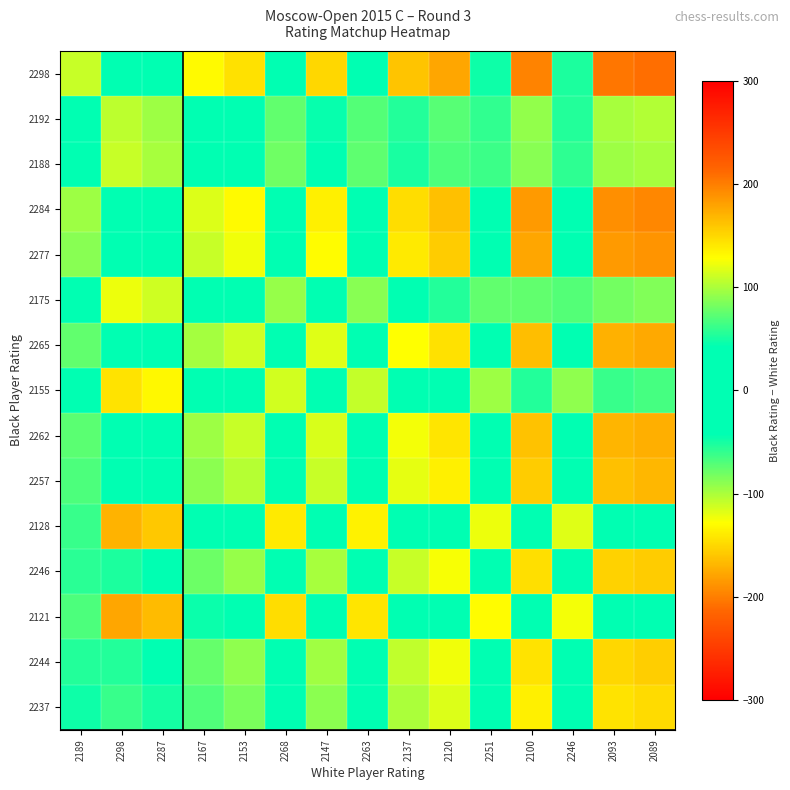

Reading left to right, extract all data points from this chart.

2298: 2189=109	2298=0	2287=11	2167=131	2153=145	2268=30	2147=151	2263=35	2137=161	2120=178	2251=47	2100=198	2246=52	2093=205	2089=209
2192: 2189=3	2298=-106	2287=-95	2167=25	2153=39	2268=-76	2147=45	2263=-71	2137=55	2120=72	2251=-59	2100=92	2246=-54	2093=99	2089=103
2188: 2189=-1	2298=-110	2287=-99	2167=21	2153=35	2268=-80	2147=41	2263=-75	2137=51	2120=68	2251=-63	2100=88	2246=-58	2093=95	2089=99
2284: 2189=95	2298=-14	2287=-3	2167=117	2153=131	2268=16	2147=137	2263=21	2137=147	2120=164	2251=33	2100=184	2246=38	2093=191	2089=195
2277: 2189=88	2298=-21	2287=-10	2167=110	2153=124	2268=9	2147=130	2263=14	2137=140	2120=157	2251=26	2100=177	2246=31	2093=184	2089=188
2175: 2189=-14	2298=-123	2287=-112	2167=8	2153=22	2268=-93	2147=28	2263=-88	2137=38	2120=55	2251=-76	2100=75	2246=-71	2093=82	2089=86
2265: 2189=76	2298=-33	2287=-22	2167=98	2153=112	2268=-3	2147=118	2263=2	2137=128	2120=145	2251=14	2100=165	2246=19	2093=172	2089=176
2155: 2189=-34	2298=-143	2287=-132	2167=-12	2153=2	2268=-113	2147=8	2263=-108	2137=18	2120=35	2251=-96	2100=55	2246=-91	2093=62	2089=66
2262: 2189=73	2298=-36	2287=-25	2167=95	2153=109	2268=-6	2147=115	2263=-1	2137=125	2120=142	2251=11	2100=162	2246=16	2093=169	2089=173
2257: 2189=68	2298=-41	2287=-30	2167=90	2153=104	2268=-11	2147=110	2263=-6	2137=120	2120=137	2251=6	2100=157	2246=11	2093=164	2089=168
2128: 2189=-61	2298=-170	2287=-159	2167=-39	2153=-25	2268=-140	2147=-19	2263=-135	2137=-9	2120=8	2251=-123	2100=28	2246=-118	2093=35	2089=39
2246: 2189=57	2298=-52	2287=-41	2167=79	2153=93	2268=-22	2147=99	2263=-17	2137=109	2120=126	2251=-5	2100=146	2246=0	2093=153	2089=157
2121: 2189=-68	2298=-177	2287=-166	2167=-46	2153=-32	2268=-147	2147=-26	2263=-142	2137=-16	2120=1	2251=-130	2100=21	2246=-125	2093=28	2089=32
2244: 2189=55	2298=-54	2287=-43	2167=77	2153=91	2268=-24	2147=97	2263=-19	2137=107	2120=124	2251=-7	2100=144	2246=-2	2093=151	2089=155
2237: 2189=48	2298=-61	2287=-50	2167=70	2153=84	2268=-31	2147=90	2263=-26	2137=100	2120=117	2251=-14	2100=137	2246=-9	2093=144	2089=148